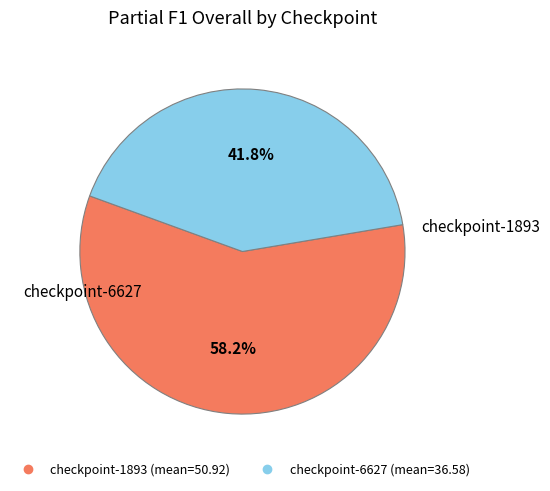

Does any single category account for the majority?

Yes